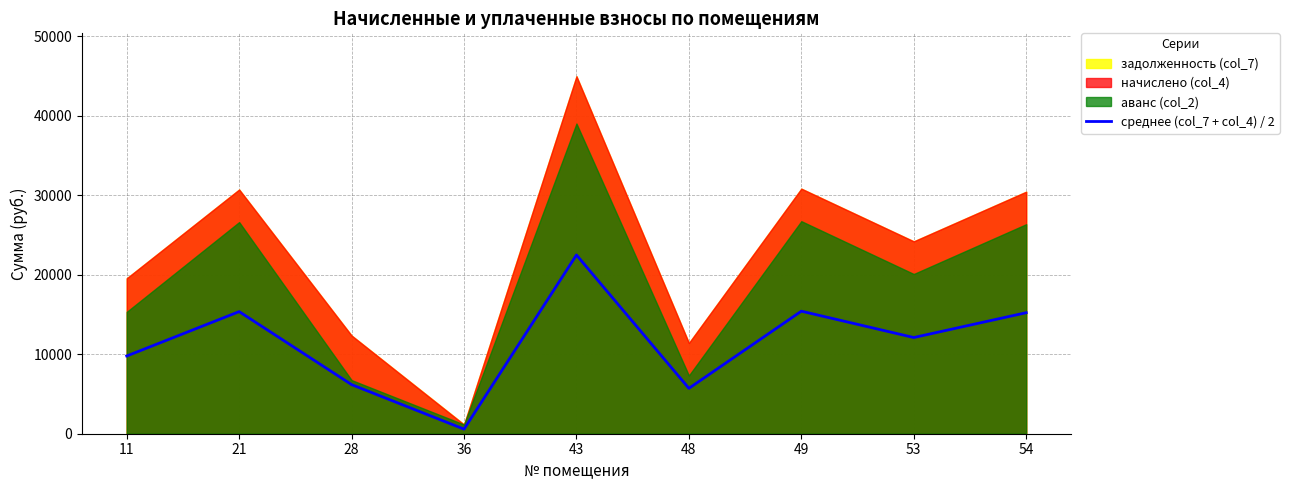

Where is the first local maximum?

21